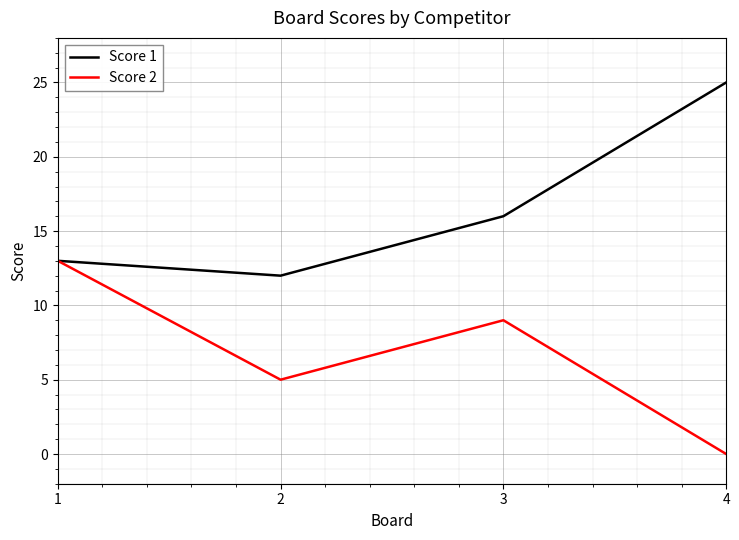

Reading right to left, what are all the values shown in this chart?

Score 1: 25	16	12	13
Score 2: 0	9	5	13